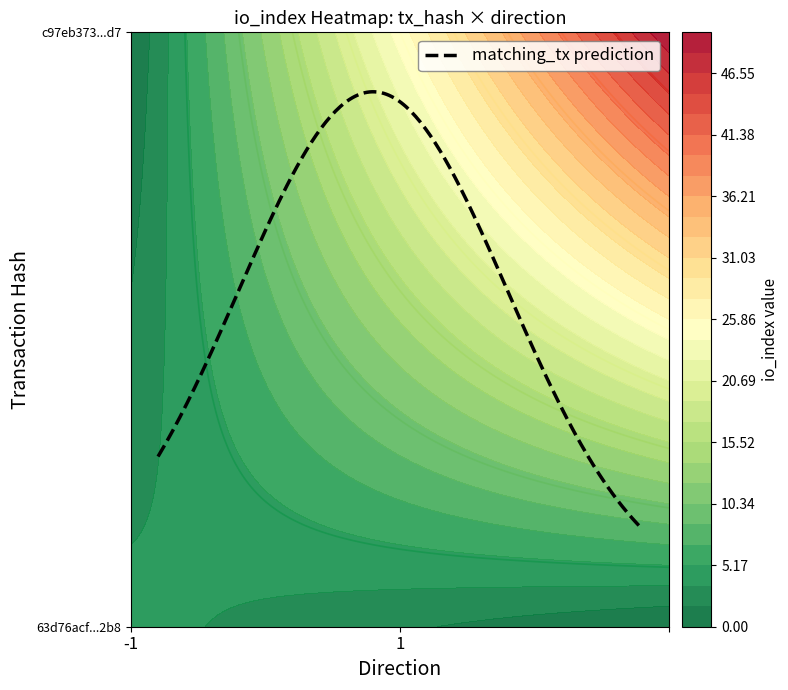

List the series in order of their overall mean, highest first.

c97eb373166fe69fc5daec7c7b479f1dd43c4d7, 63d76acf59ffda36c50ffa4be80803135cef2b8